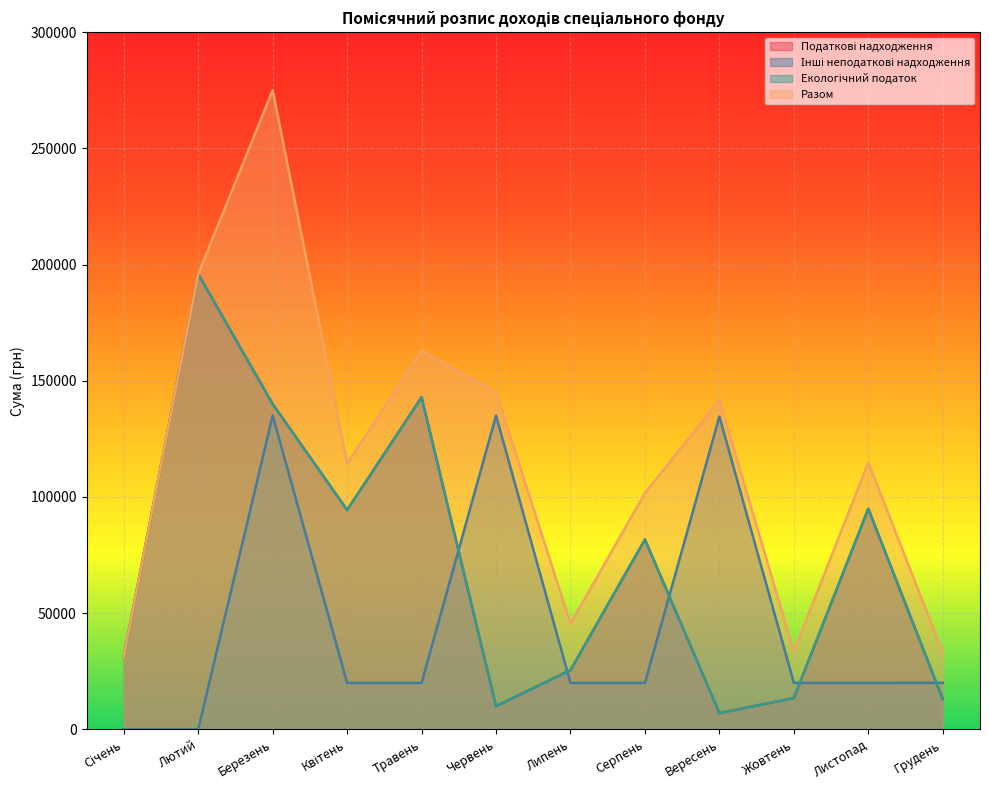

How many data points in Податкові надходження are less than 81700?

6